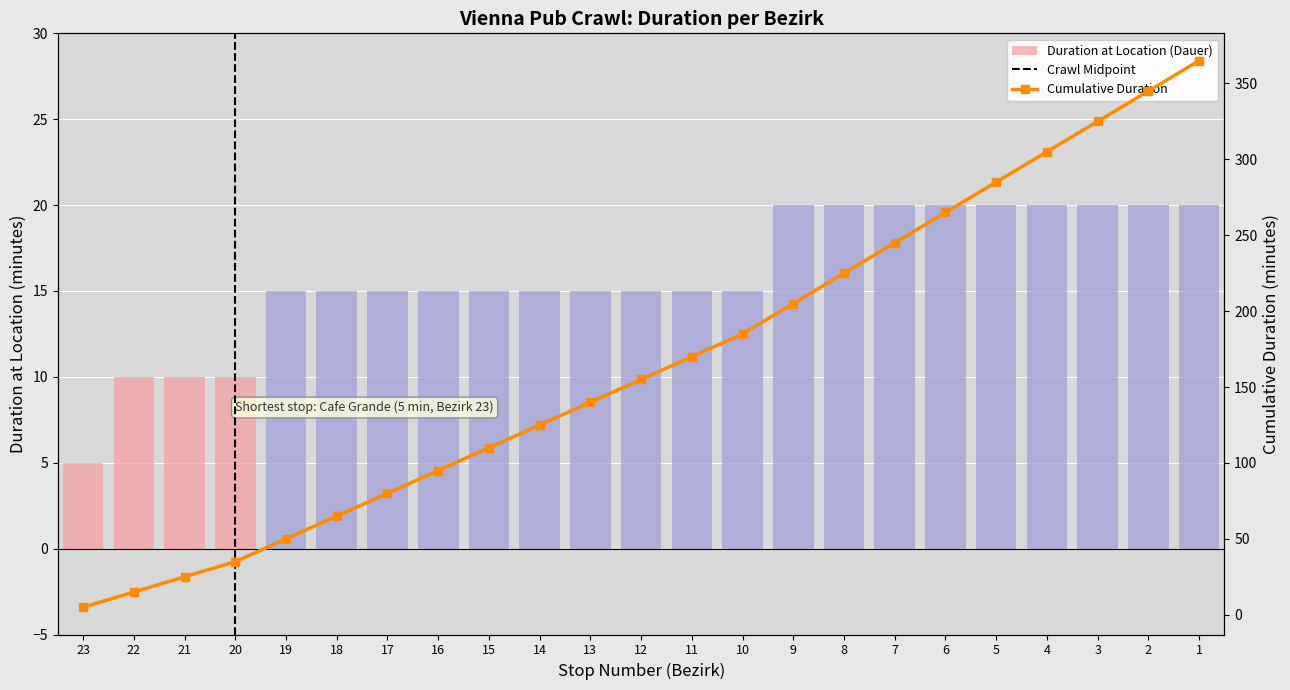

What is the difference between the maximum and minimum values in the Cumulative Duration series?

360